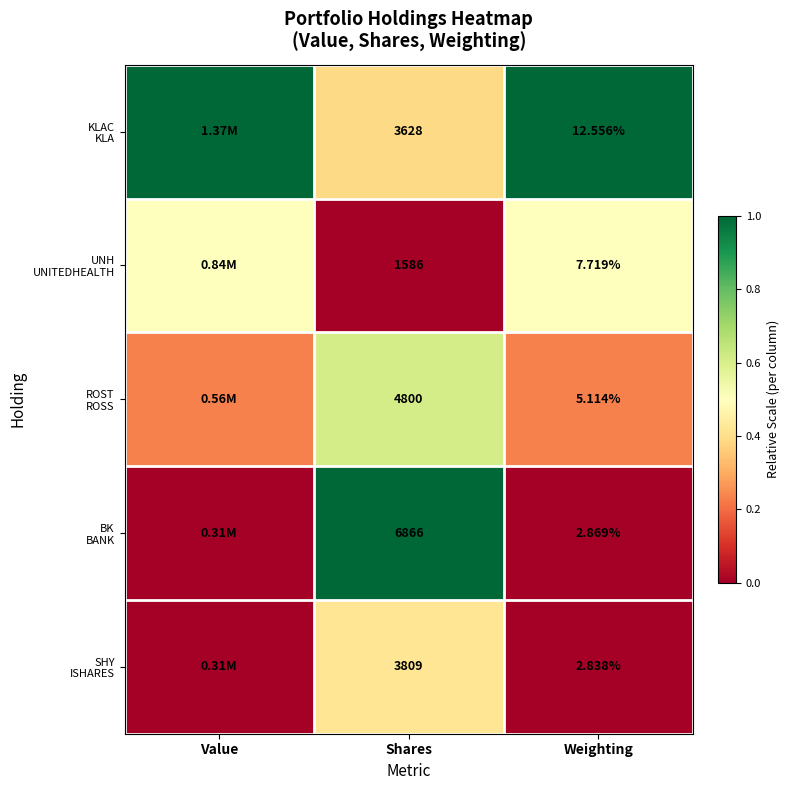

At Value, list the series in order from smallest to largest.

SHY ISHARES, BK BANK, ROST ROSS, UNH UNITEDHEALTH, KLAC KLA